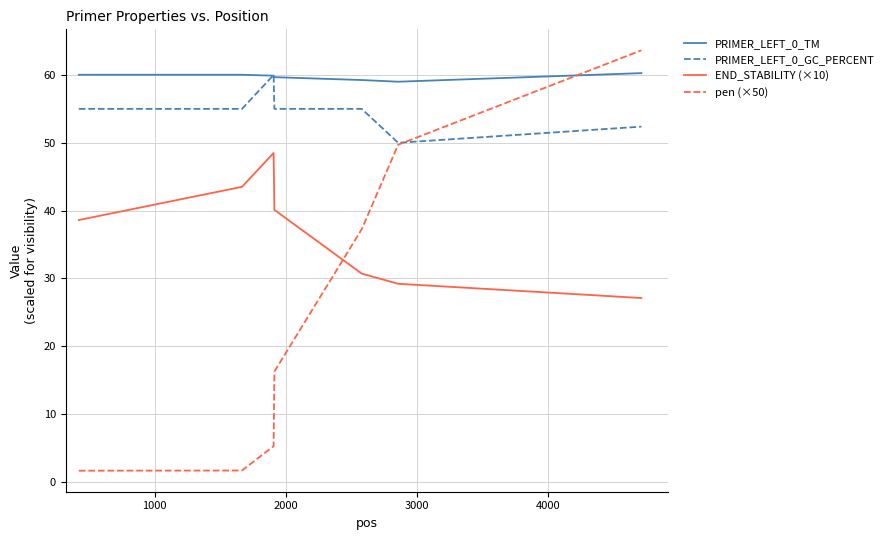

What is the minimum value for PRIMER_LEFT_0_GC_PERCENT?

50.0